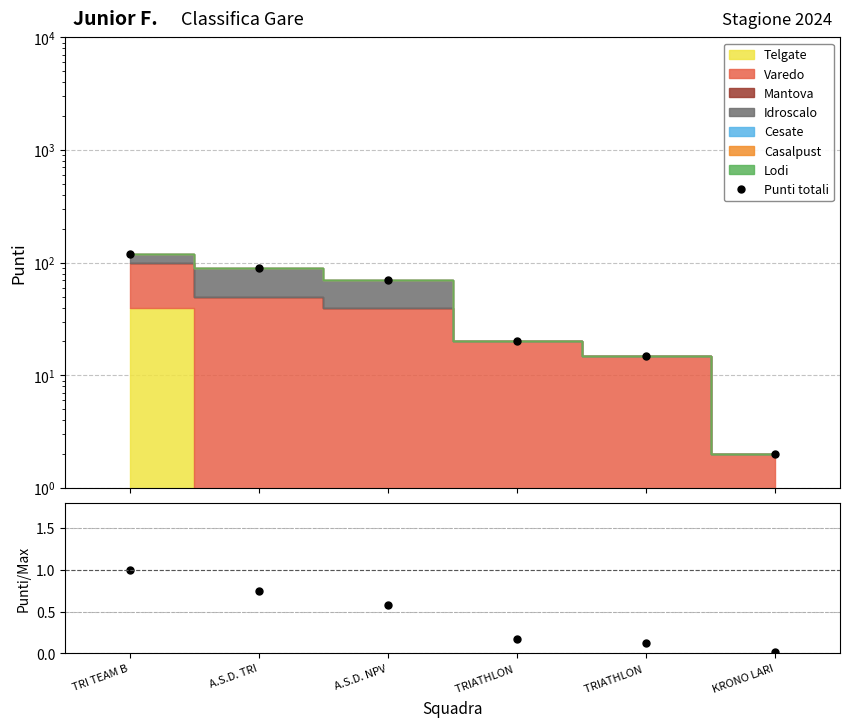

Which series has the largest range (max minus min)?

Punti totali